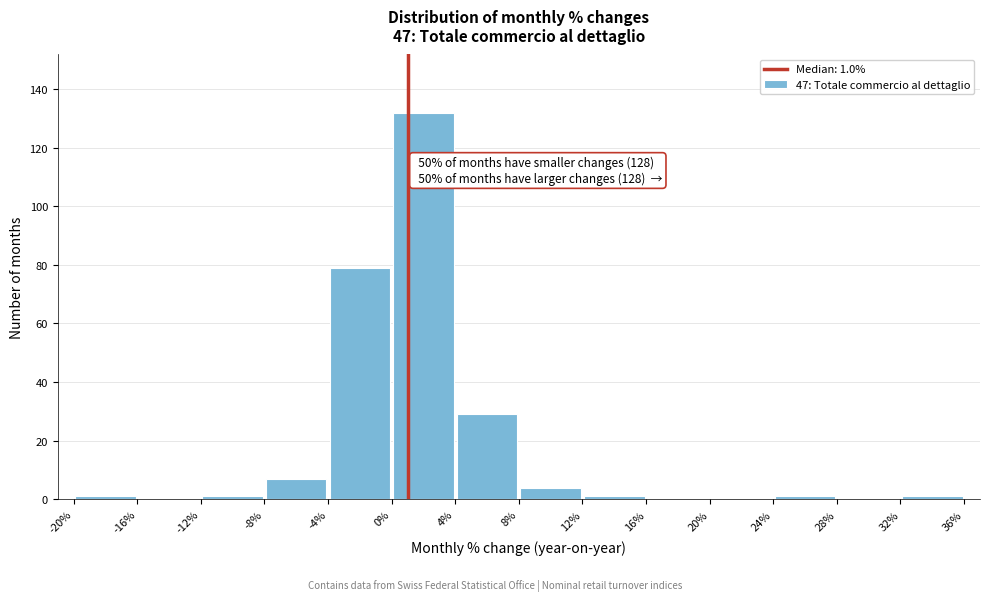

Over which range of the x-axis is the bar tallest?

0% to 4%